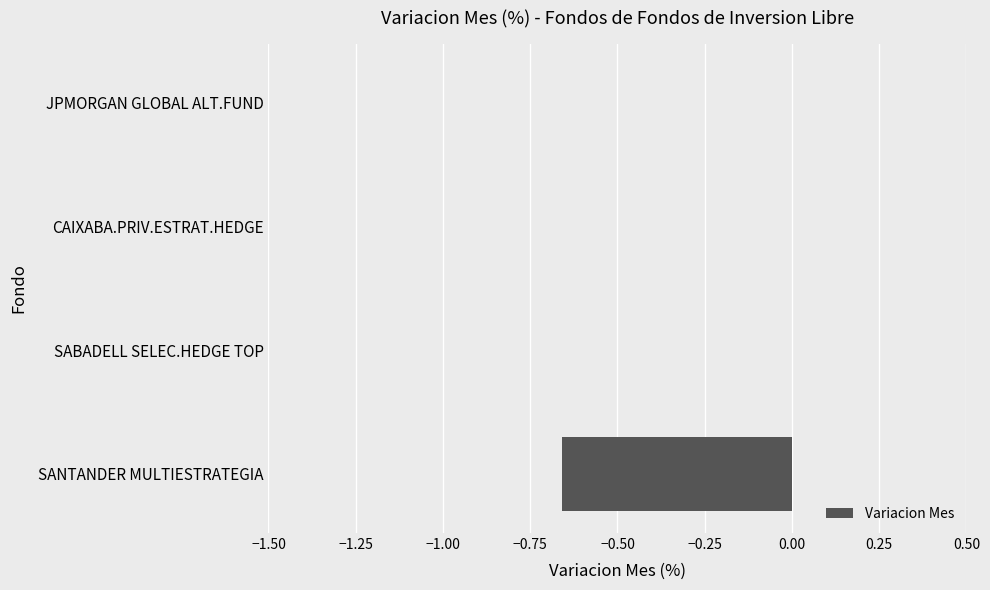

Between CAIXABA.PRIV.ESTRAT.HEDGE and SANTANDER MULTIESTRATEGIA, which is larger?

CAIXABA.PRIV.ESTRAT.HEDGE